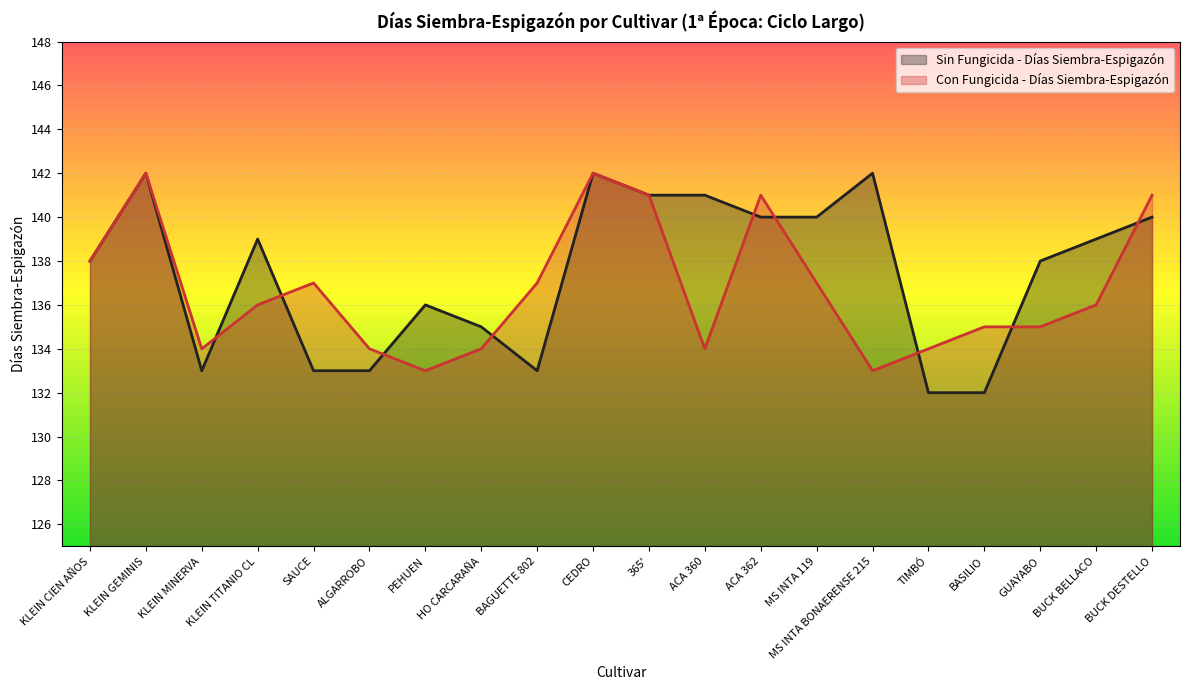

What is the sum of all Sin Fungicida - Días Siembra-Espigazón values?

2749